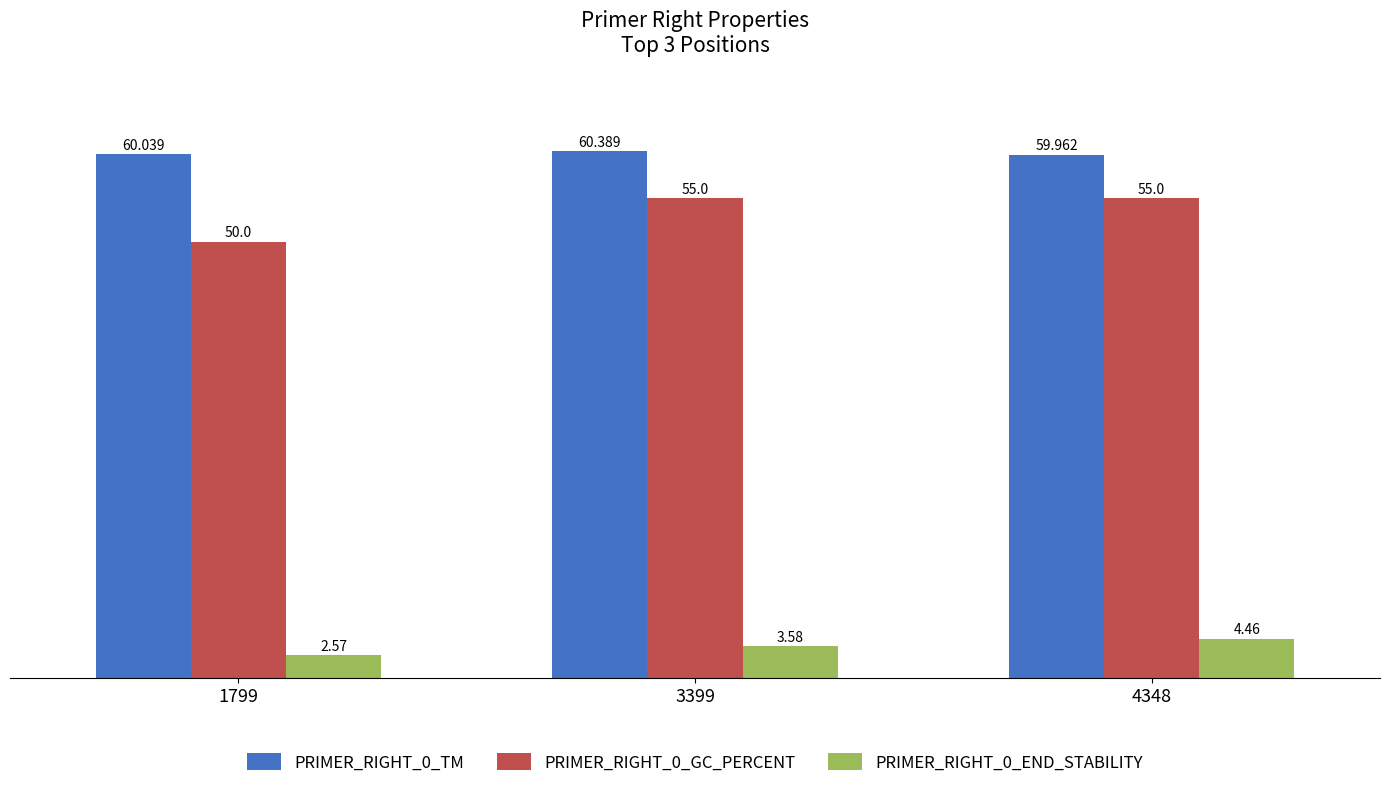

Reading left to right, extract all data points from this chart.

PRIMER_RIGHT_0_TM: 1799=60.0	3399=60.4	4348=60.0
PRIMER_RIGHT_0_GC_PERCENT: 1799=50.0	3399=55.0	4348=55.0
PRIMER_RIGHT_0_END_STABILITY: 1799=2.6	3399=3.6	4348=4.5